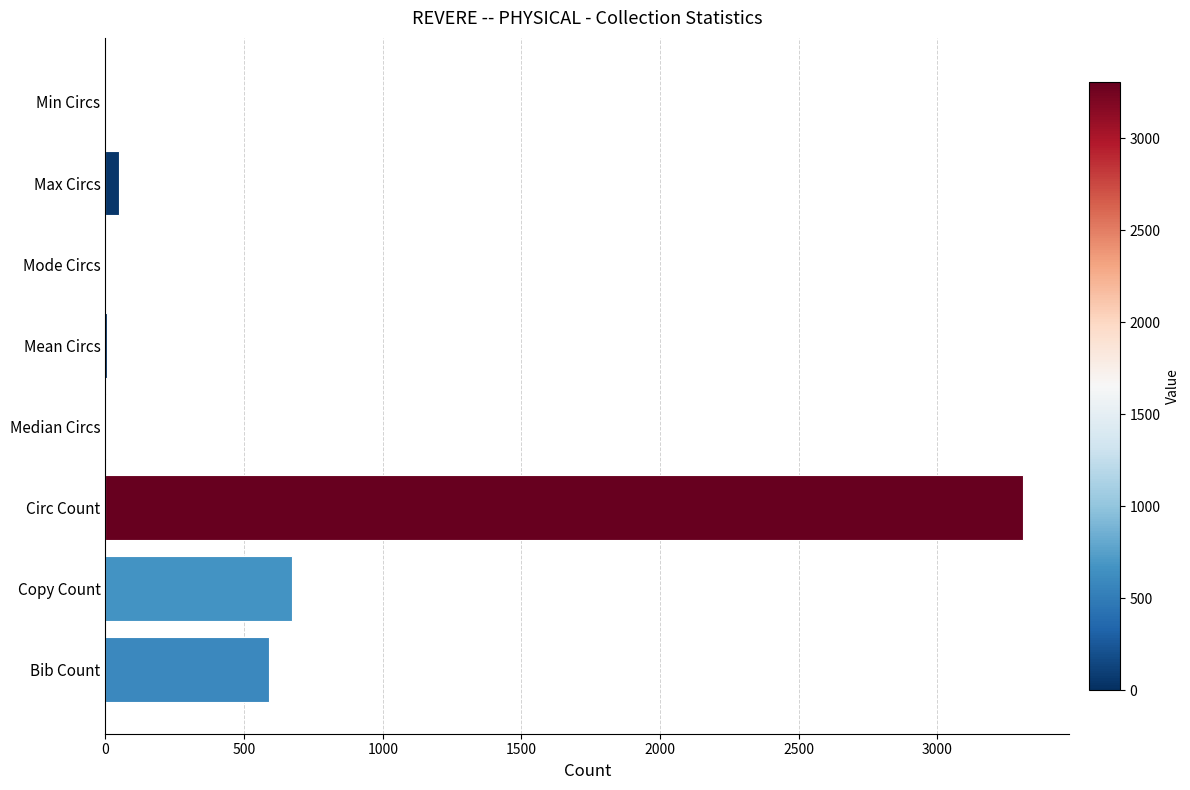

What is the approximate value at Circ Count?

3309